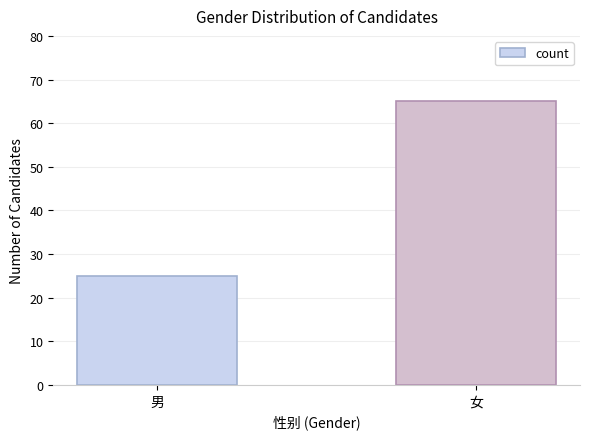

What is the sum of all values?

90